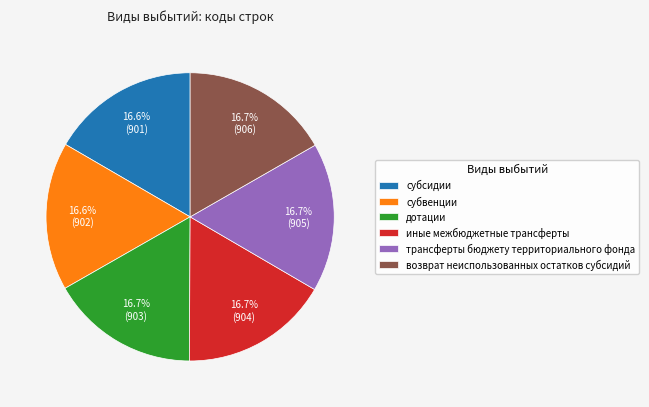

What portion of the pie excludes субвенции?

83.4%